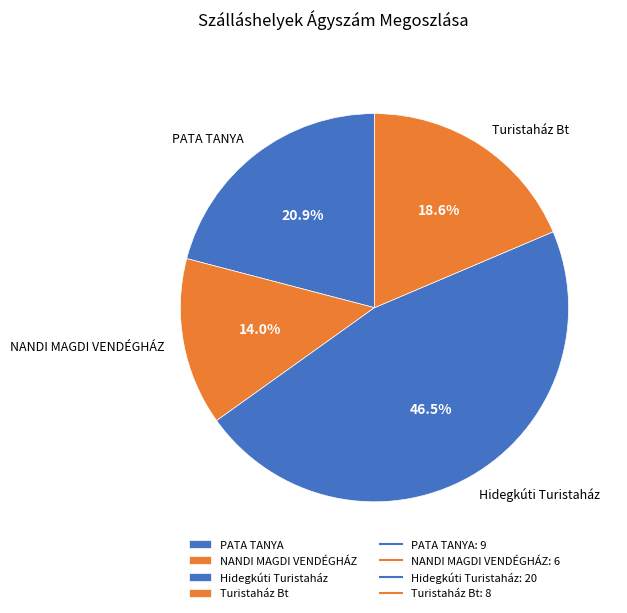

Which slice is the smallest?

NANDI MAGDI VENDÉGHÁZ